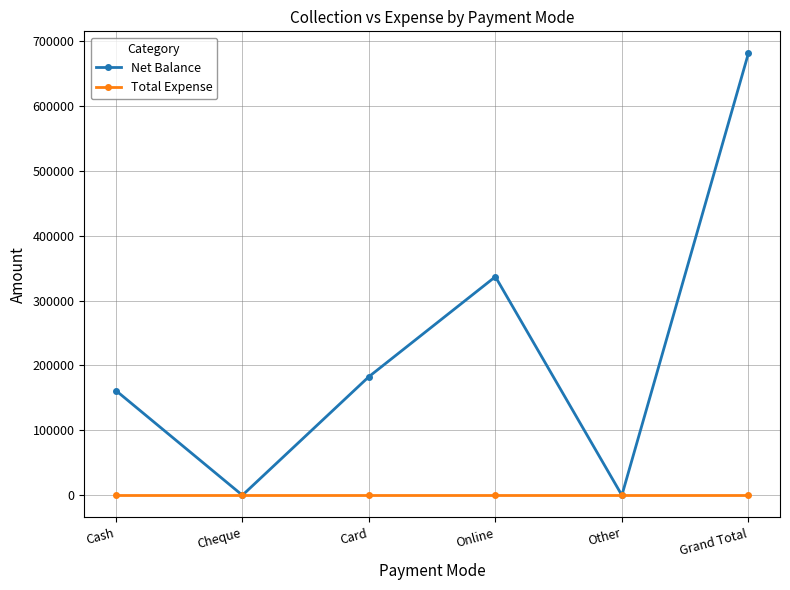

Which series has the largest range (max minus min)?

Net Balance